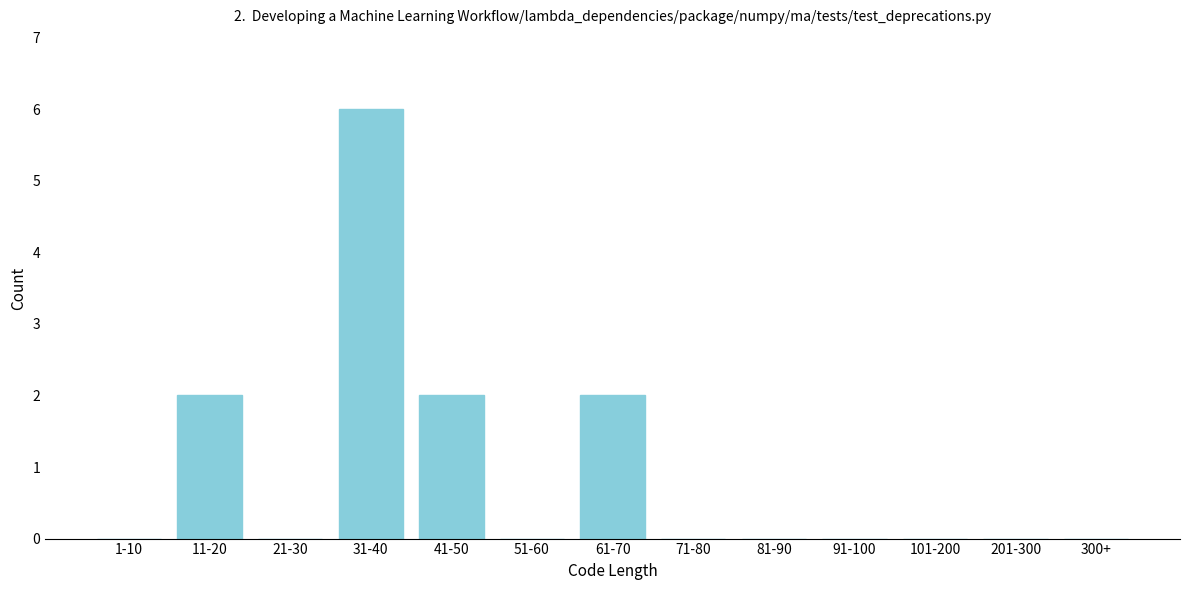

Reading left to right, transcribe all the data shown in this chart.

1-10=0	11-20=2	21-30=0	31-40=6	41-50=2	51-60=0	61-70=2	71-80=0	81-90=0	91-100=0	101-200=0	201-300=0	300+=0